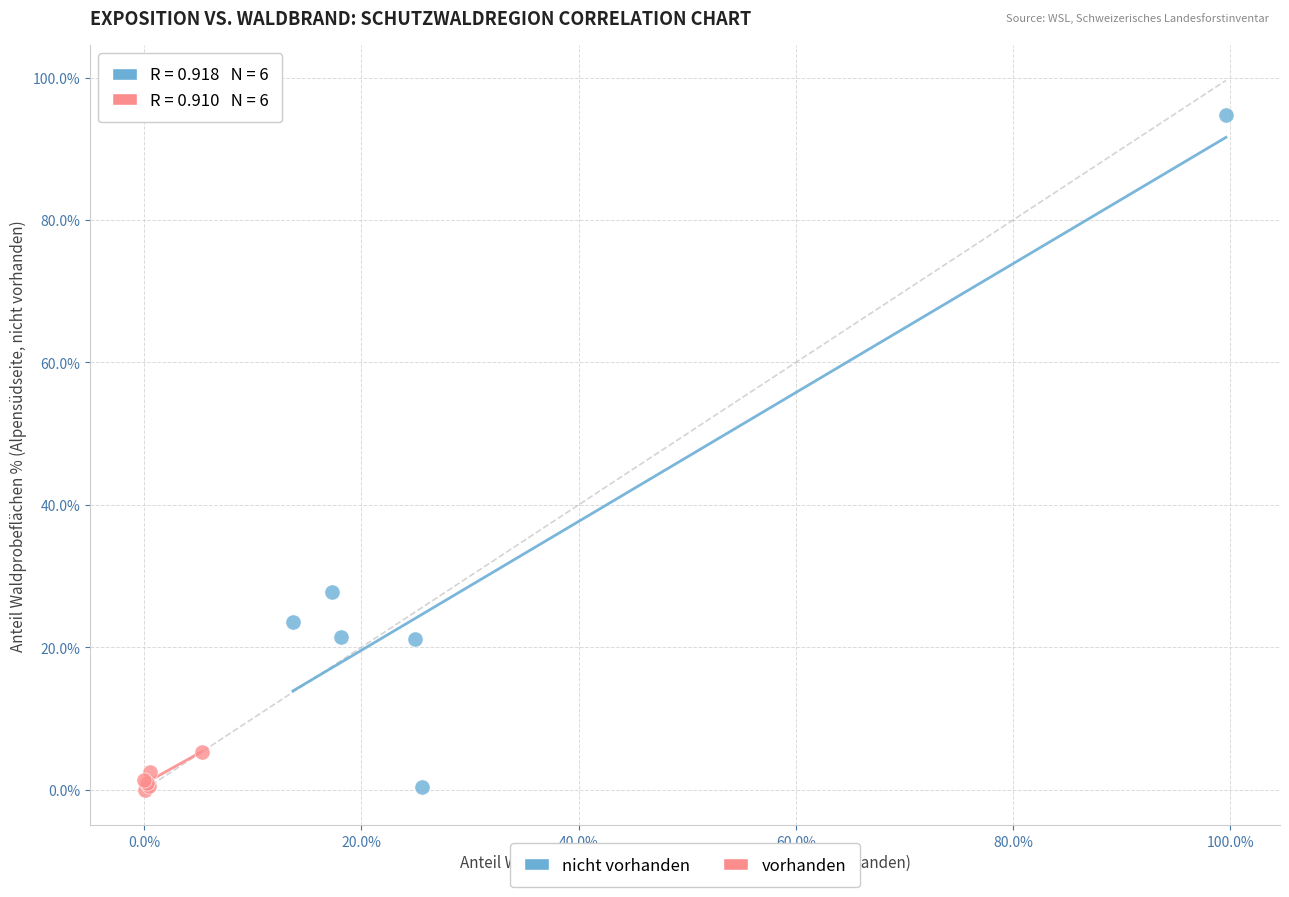

Which series has the largest Y range (max minus min)?

nicht vorhanden